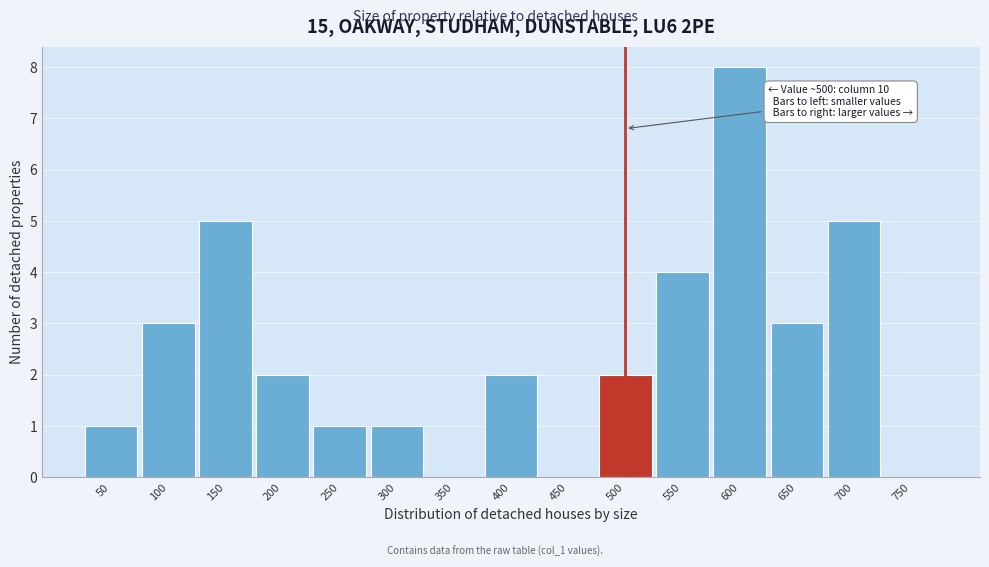

Reading left to right, extract all data points from this chart.

50=1	100=3	150=5	200=2	250=1	300=1	350=0	400=2	450=0	500=2	550=4	600=8	650=3	700=5	750=0